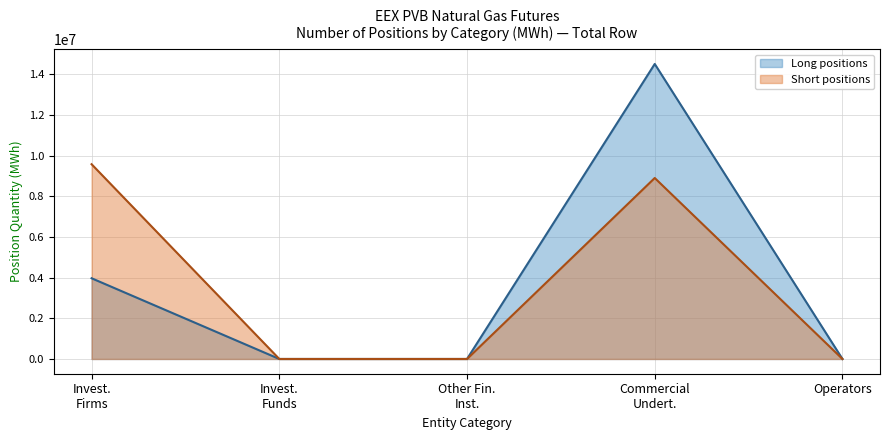

True or false: Short (Investment Firms) and Long (Investment Firms) intersect in this chart.

False